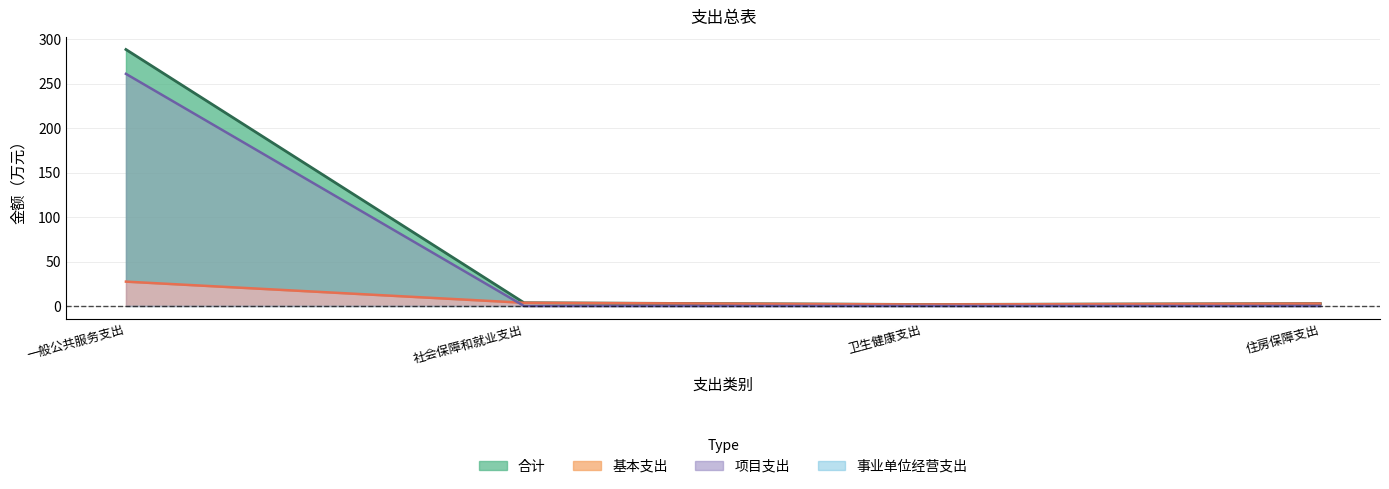

What position from the left is 住房保障支出?

4